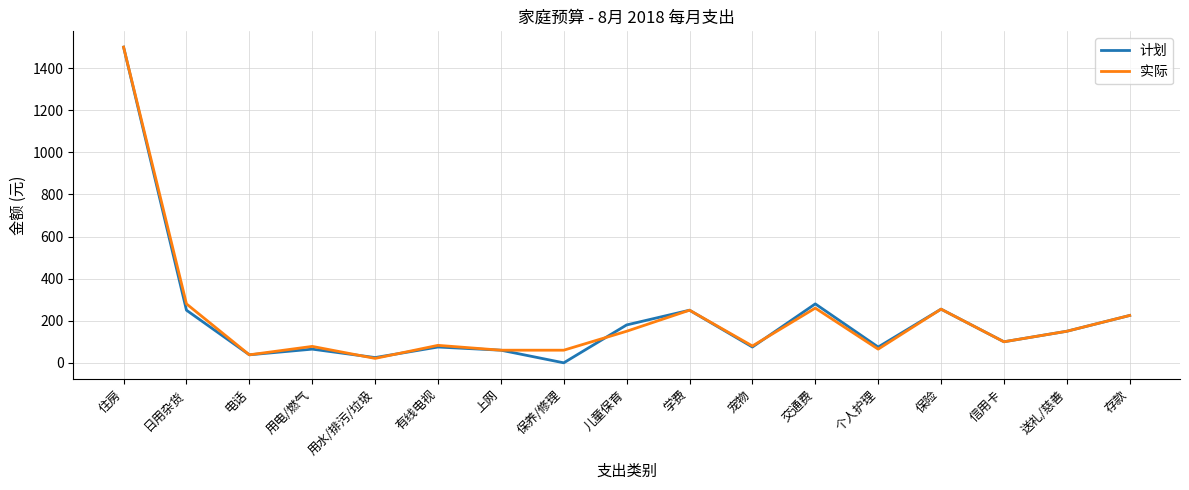

At which category is the sum across all series the highest?

住房